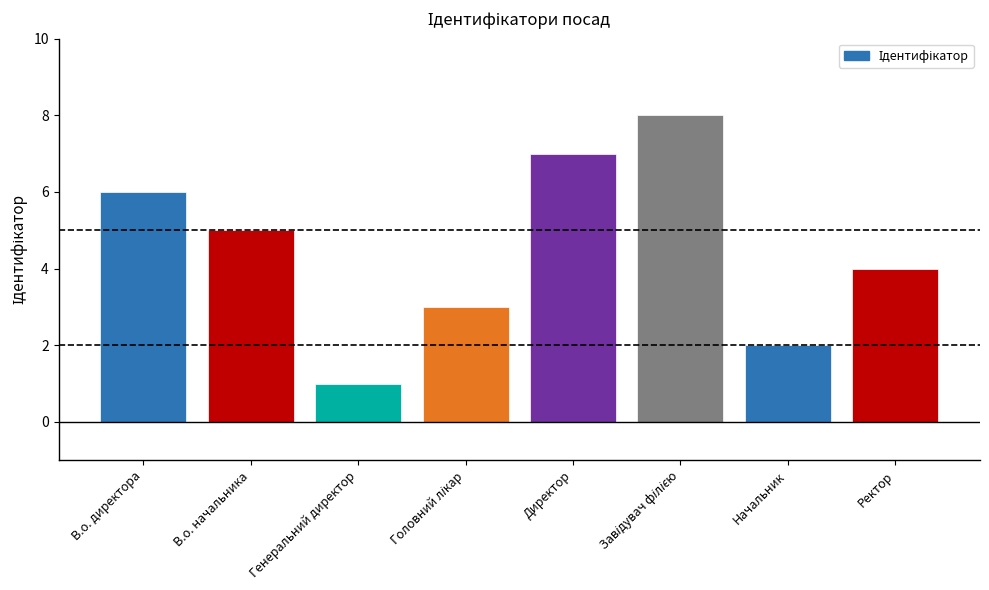

The value at Директор is 9. True or false?

False